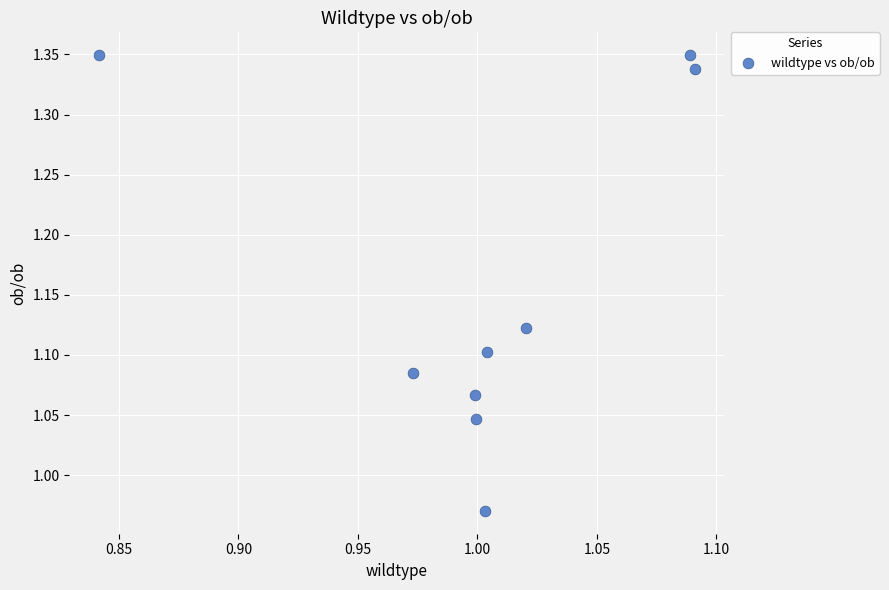

What is the range of Y values (max minus min)?

0.4